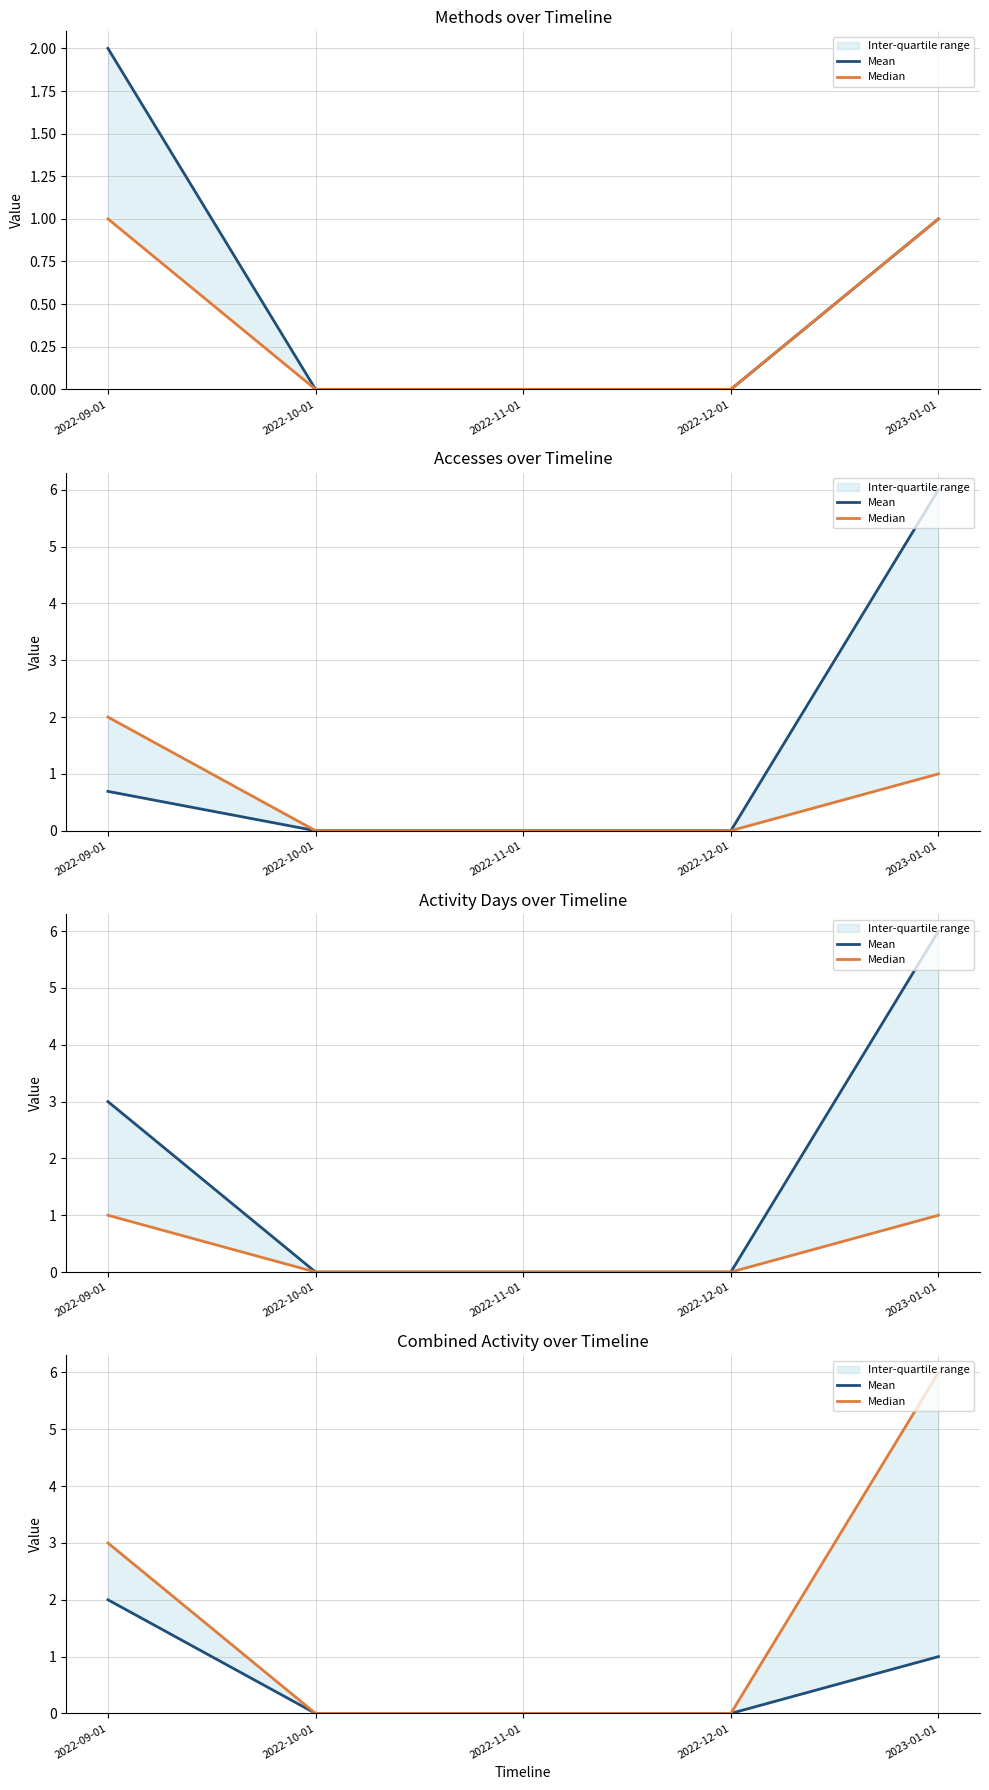

How many lines are shown in the chart?

2